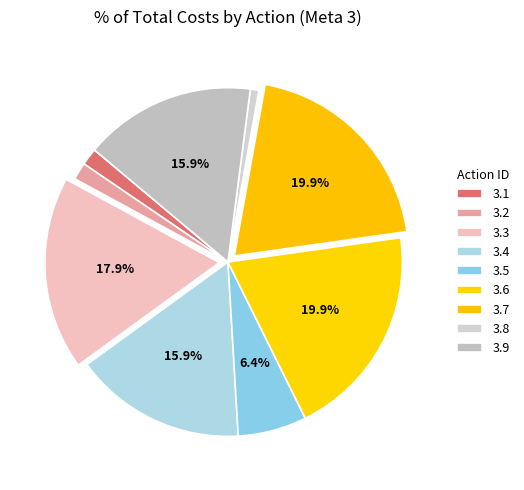

What percentage is NOT represented by 3.6?

80.1%